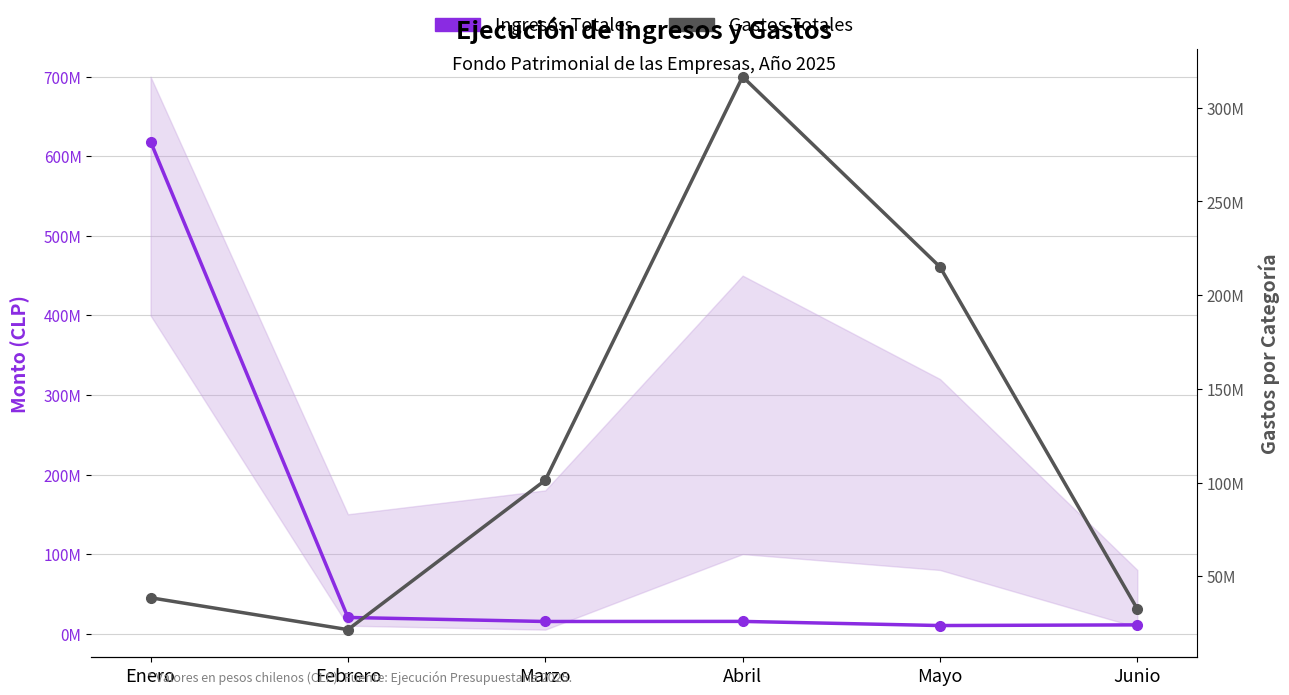

Reading right to left, what are all the values shown in this chart?

Ingresos Totales: 10987042.8	10142645.7	15346739.5	15224870.6	20320191.6	618559578.4
Gastos Totales: 32564610.9	215092883.2	316564133.3	101262526.1	21556366.9	38571339.7